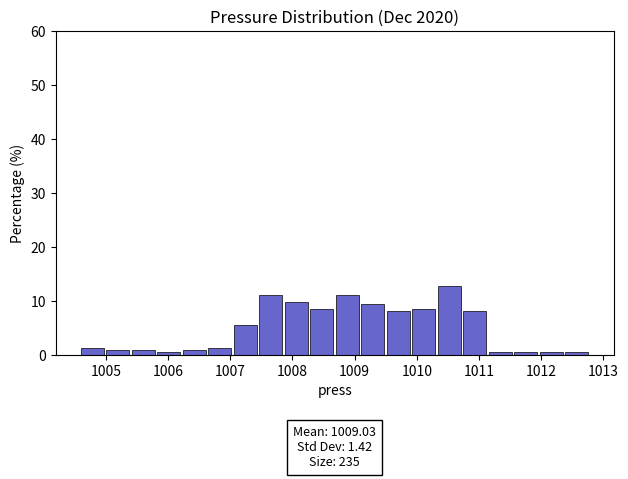

Over which range of the x-axis is the bar tallest?

1010.34 to 1010.75